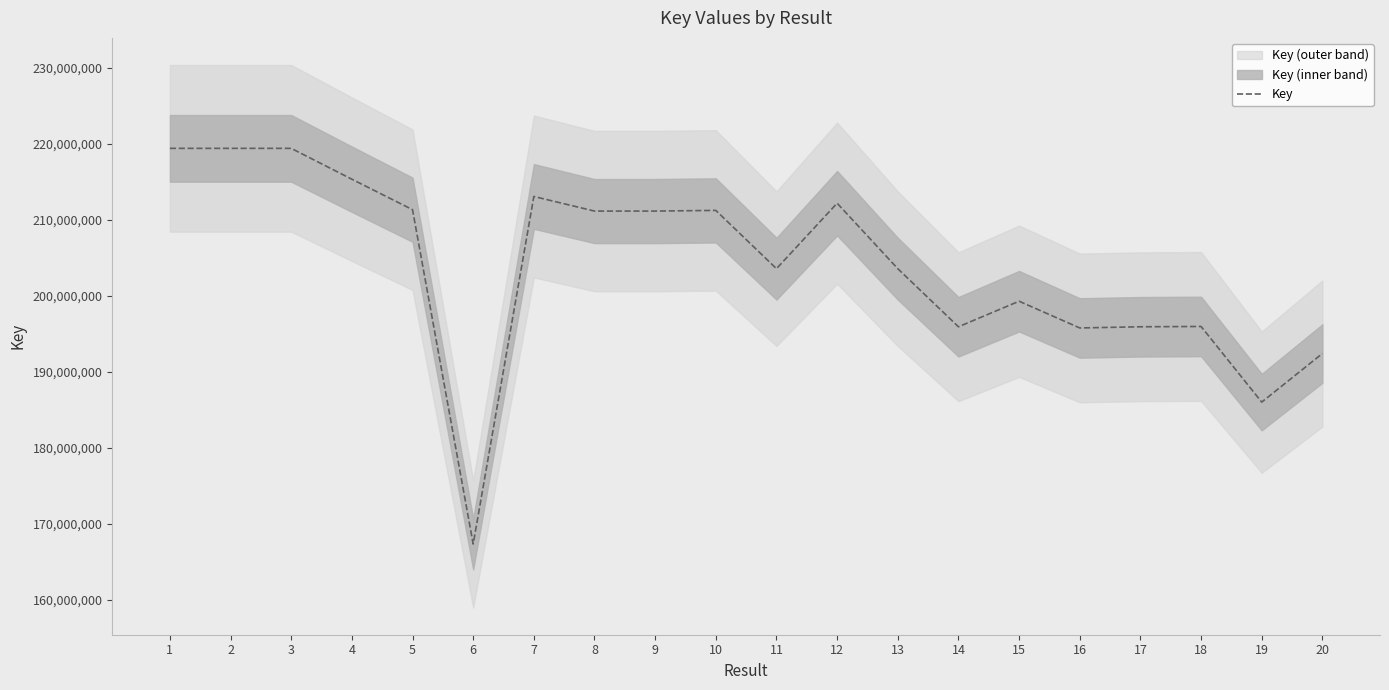

What value does the data have at 15, to the nearest 10?

199276190